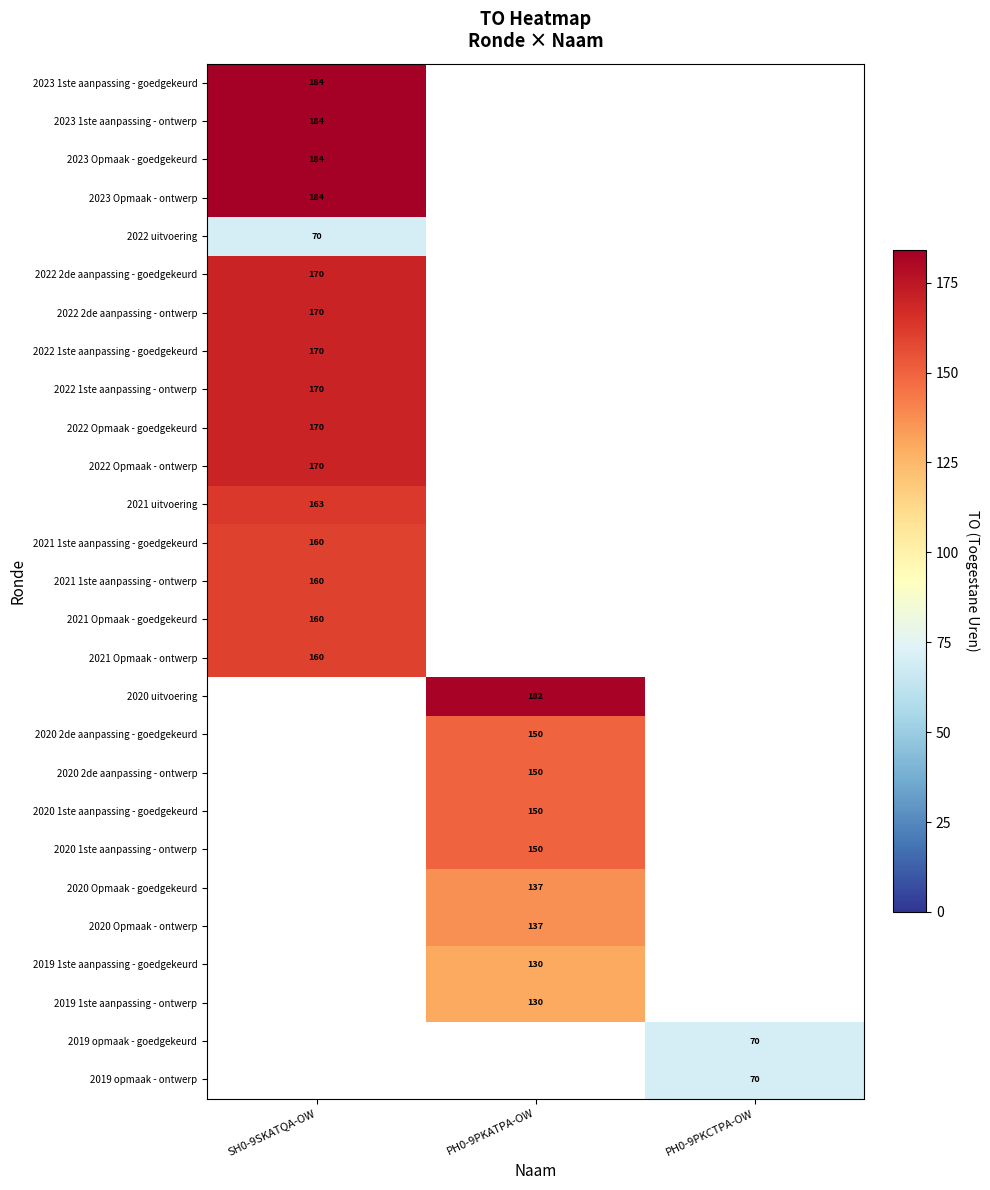

True or false: 2022 2de aanpassing - ontwerp has a value of 170 at SH0-9SKATQA-OW.

True